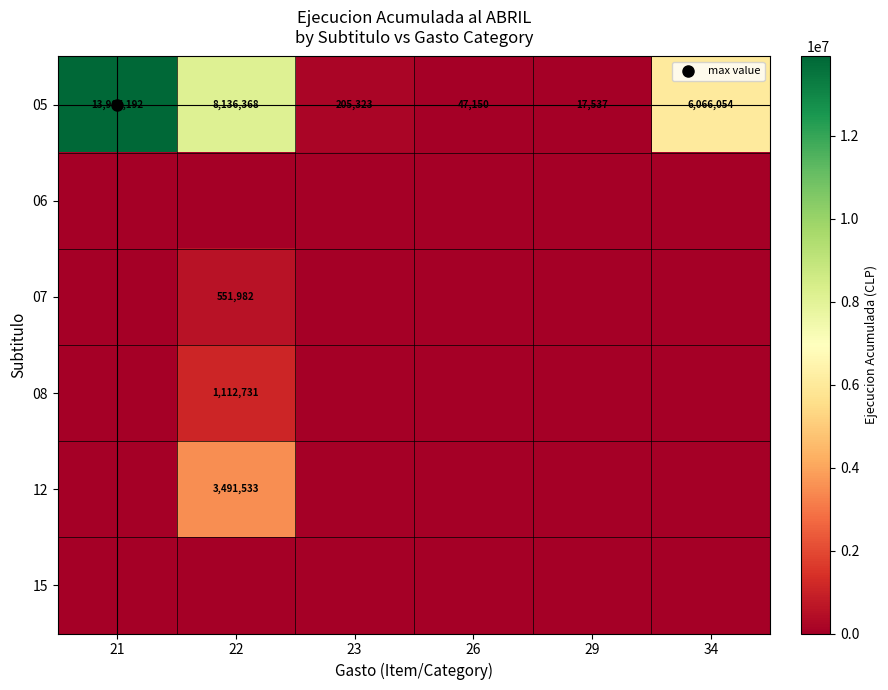

What is the total value across all series at 26?

47150